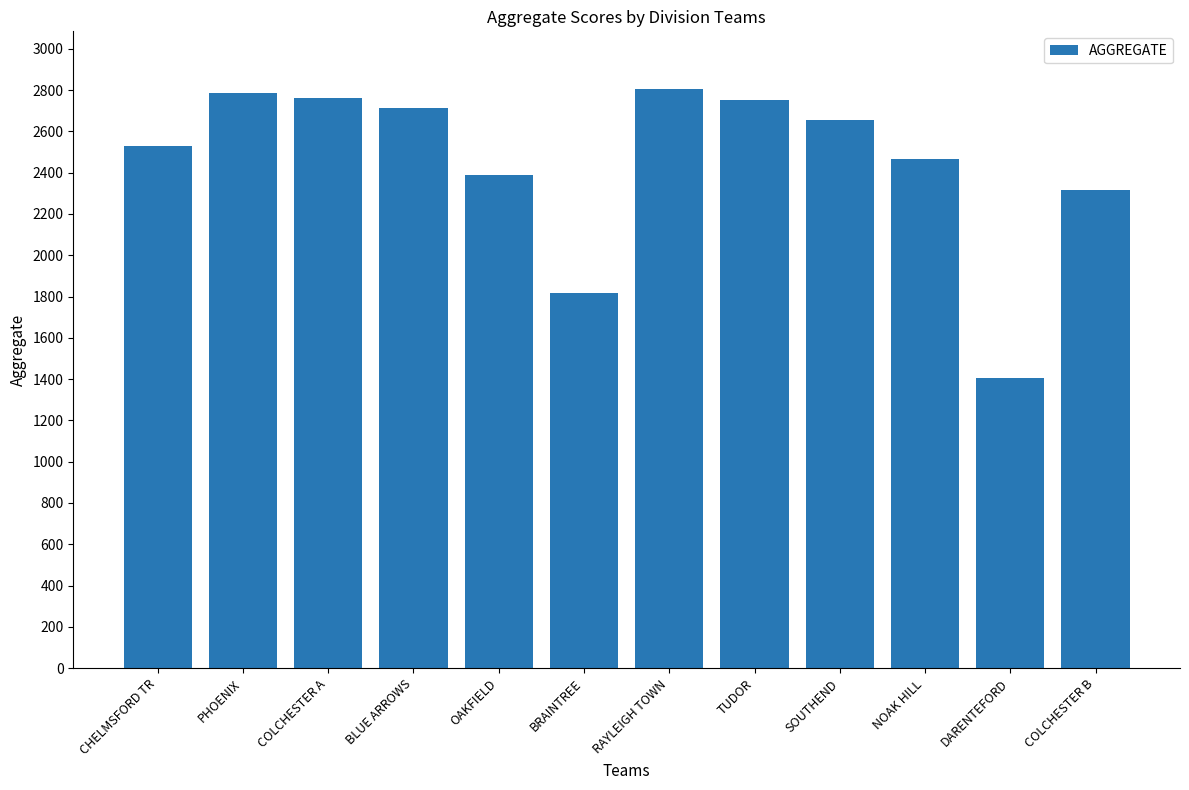

What is the greatest value displayed?

2804